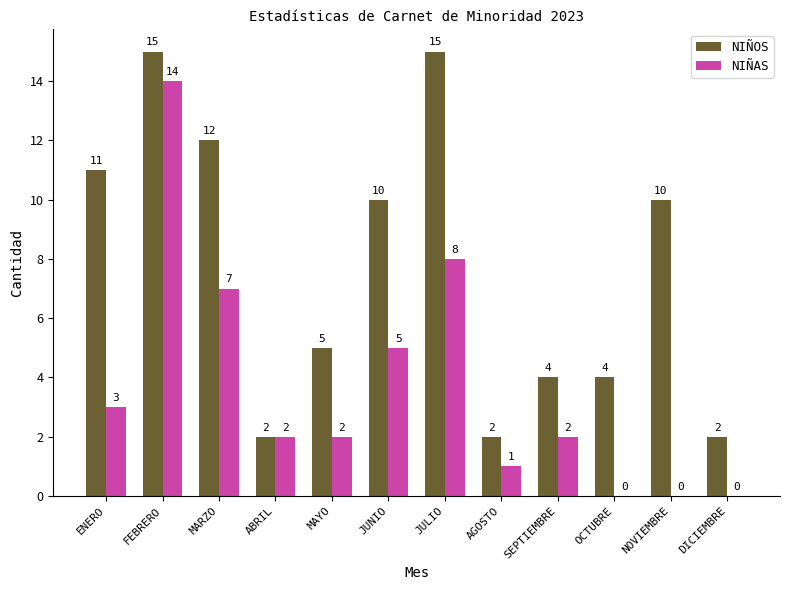

Is it true that NIÑAS equals 1 at AGOSTO?

True